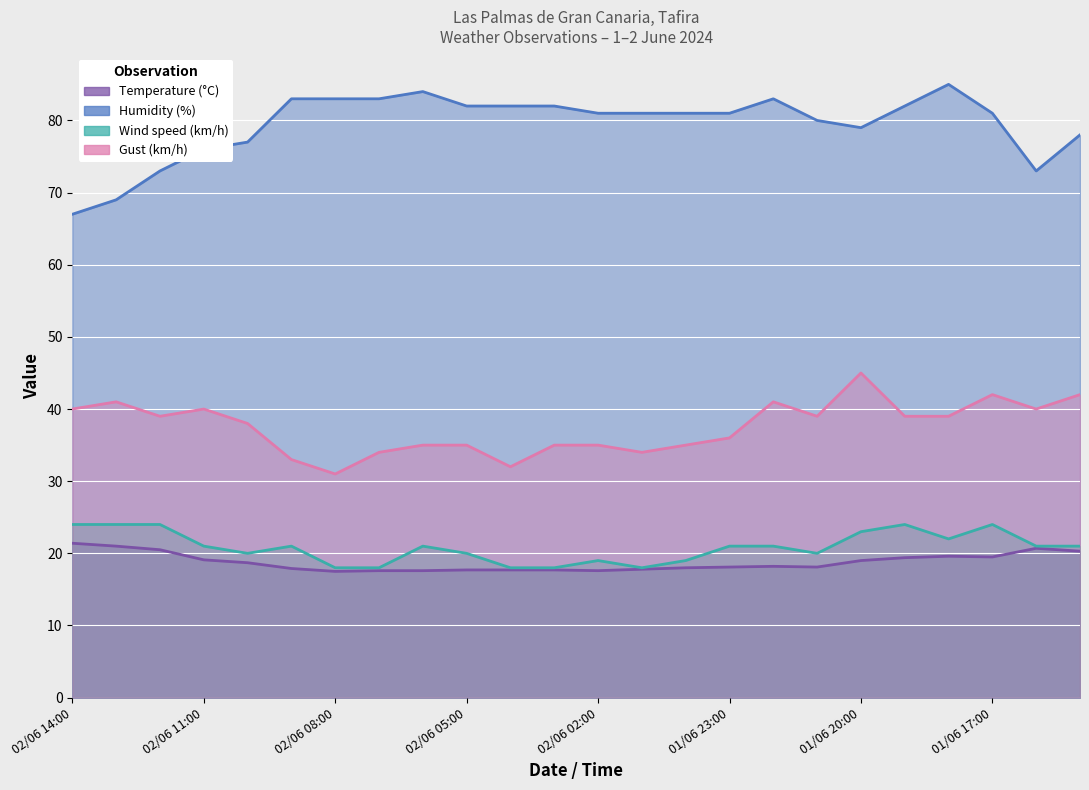

What is the smallest value displayed?

17.5